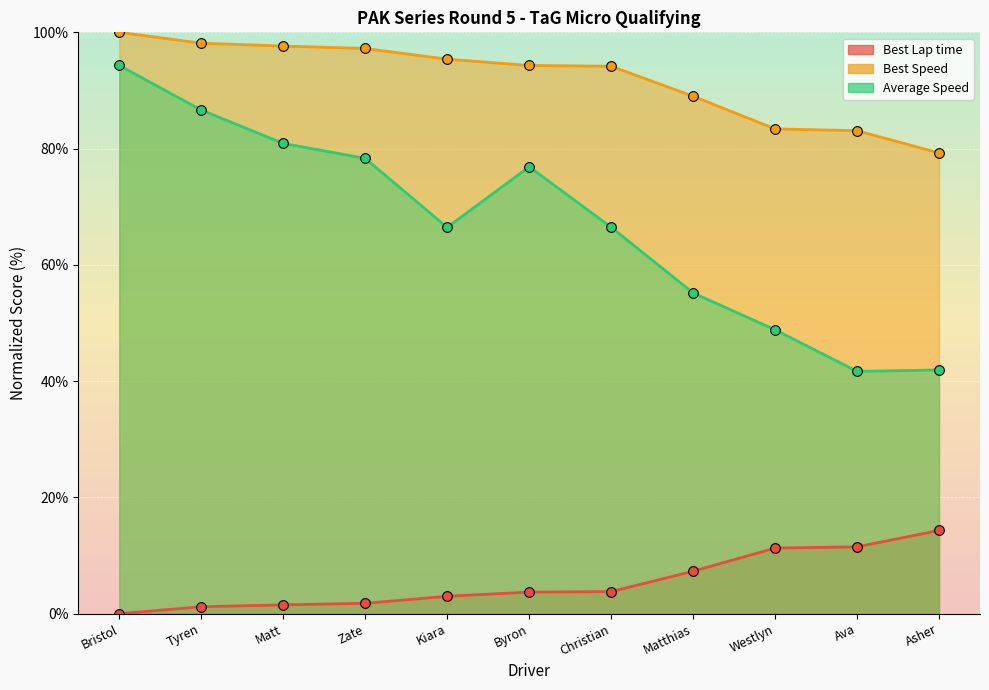

The Best Lap time series shows 1.0 at Byron. True or false?

False